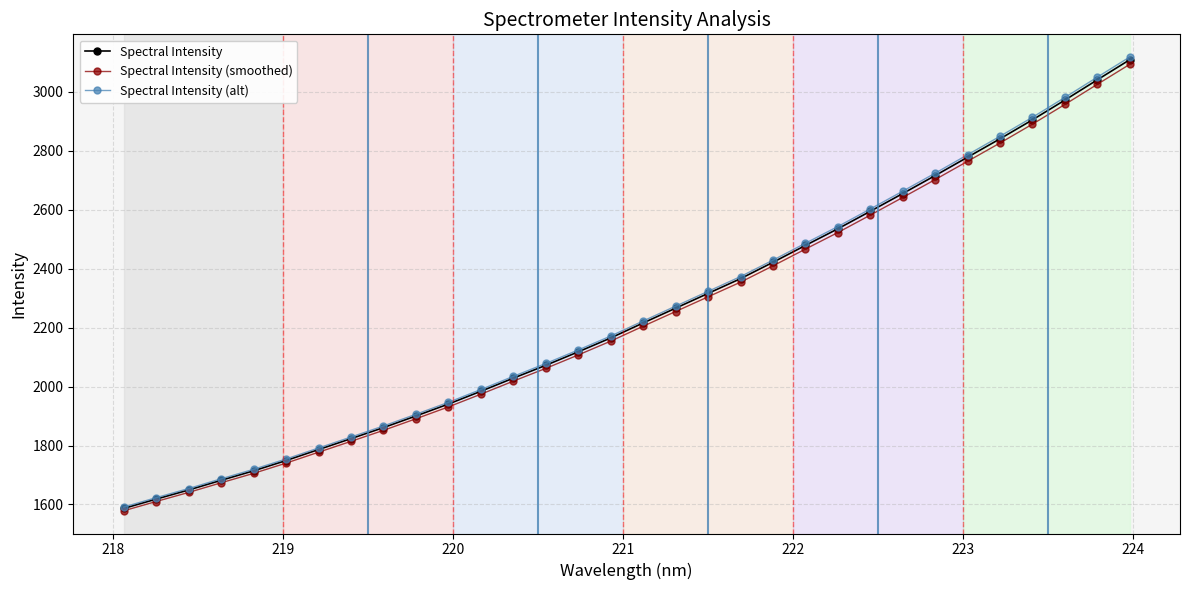

What is the lowest value of the Spectral Intensity series?

1586.4